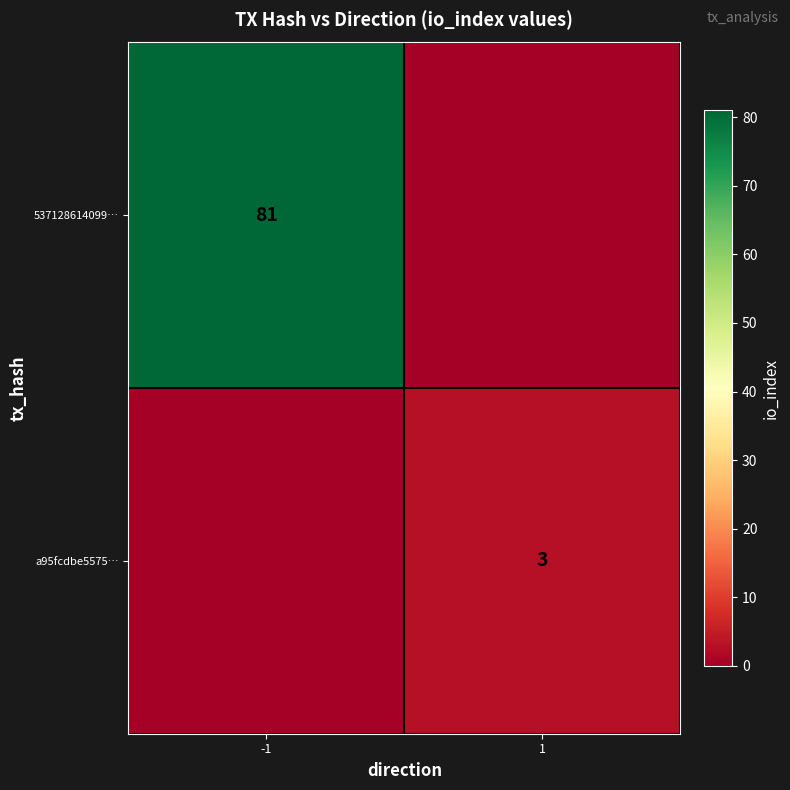

Is the value of 537128614099… at -1 greater than the value of a95fcdbe5575… at 1?

Yes